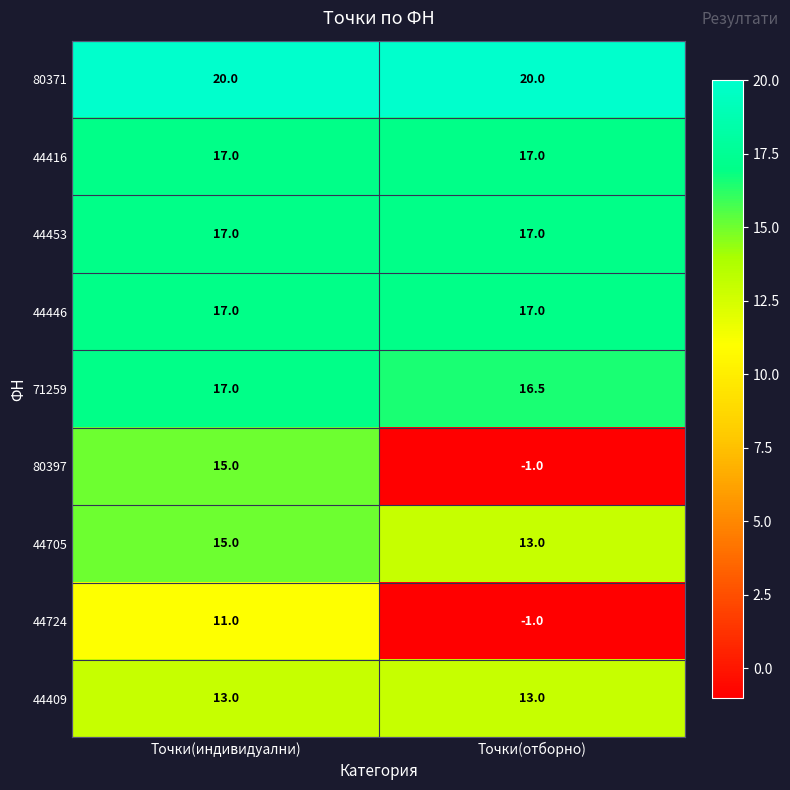

What is the average value of the 44724 series?

5.0